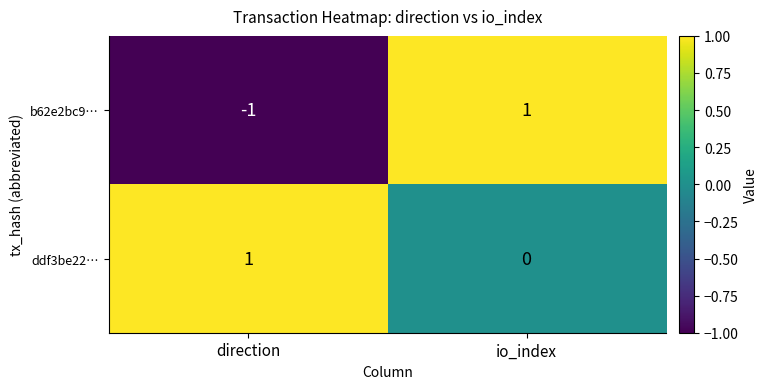

How many values in the ddf3be22… series are below 1?

1